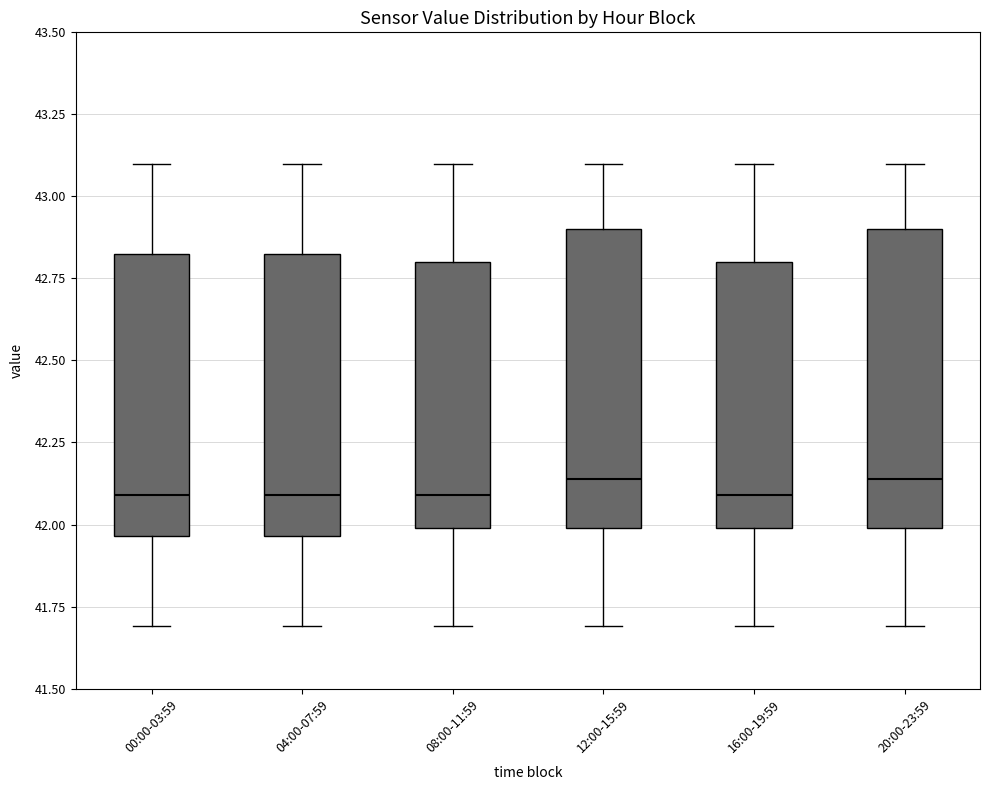

Where is the upper edge of the box for 16:00-19:59 on the y-axis? The values are not printed on the chart, so give them approximately, as read against the axis.

42.80